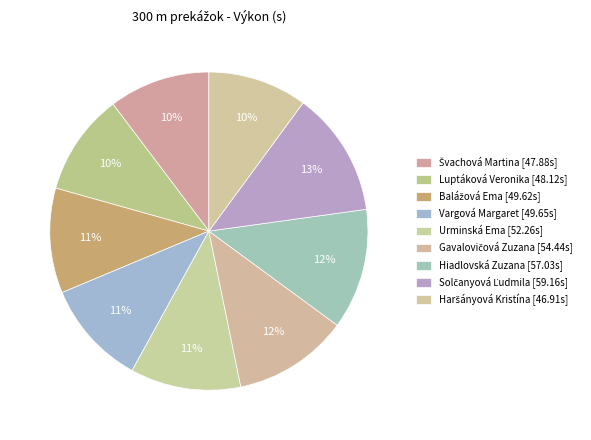

How many slices are in this pie chart?

9